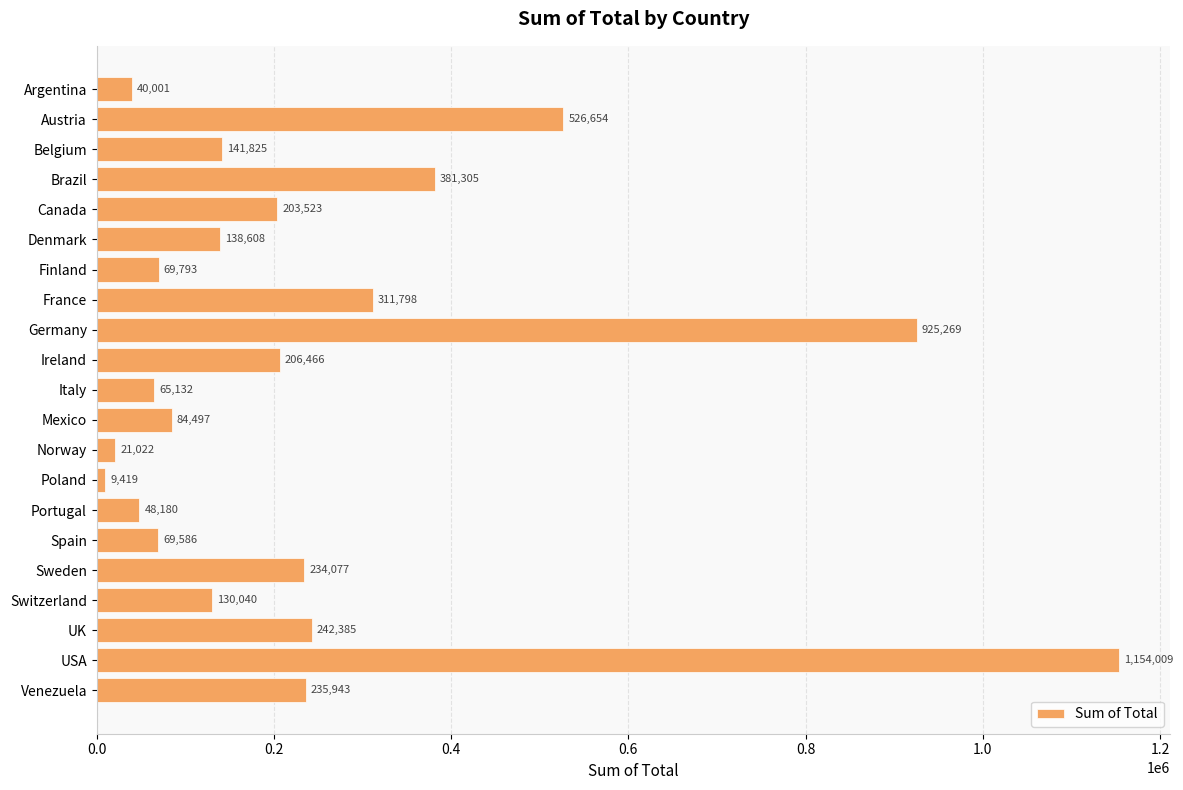

The chart shows a value of 21022.0 at Norway. True or false?

True